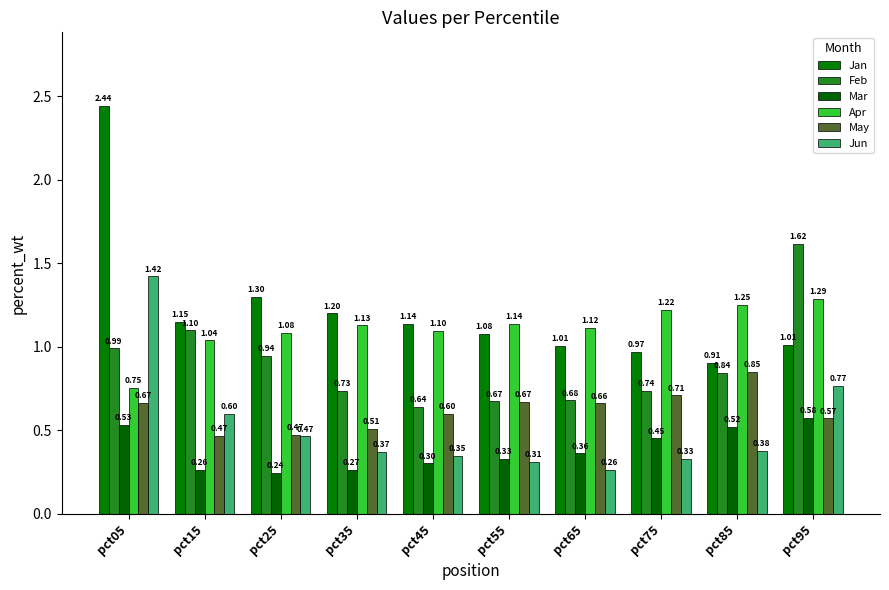

The Apr series shows 1.1 at pct45. True or false?

True